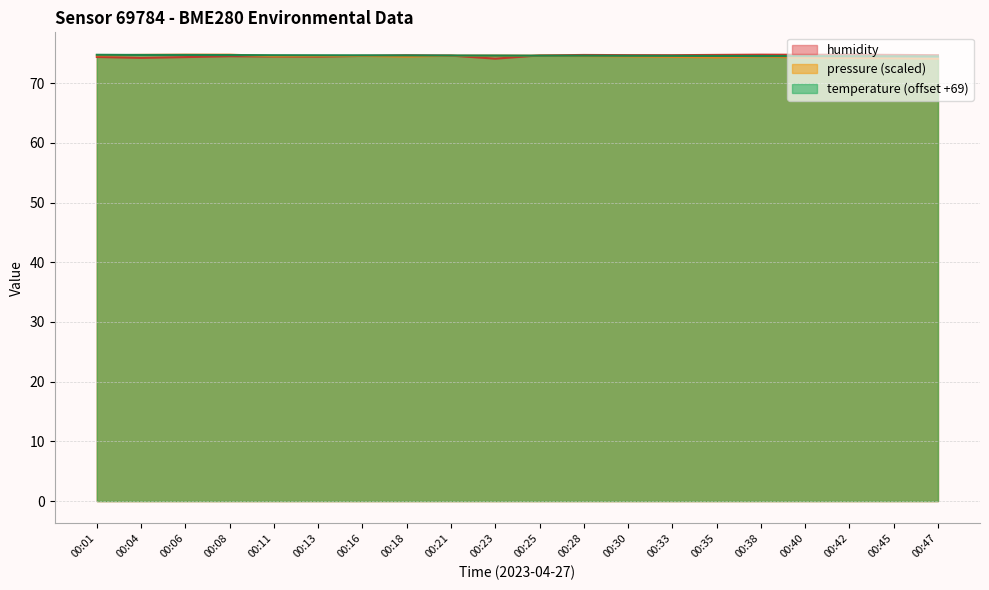

Which series has the largest total across all categories?

temperature